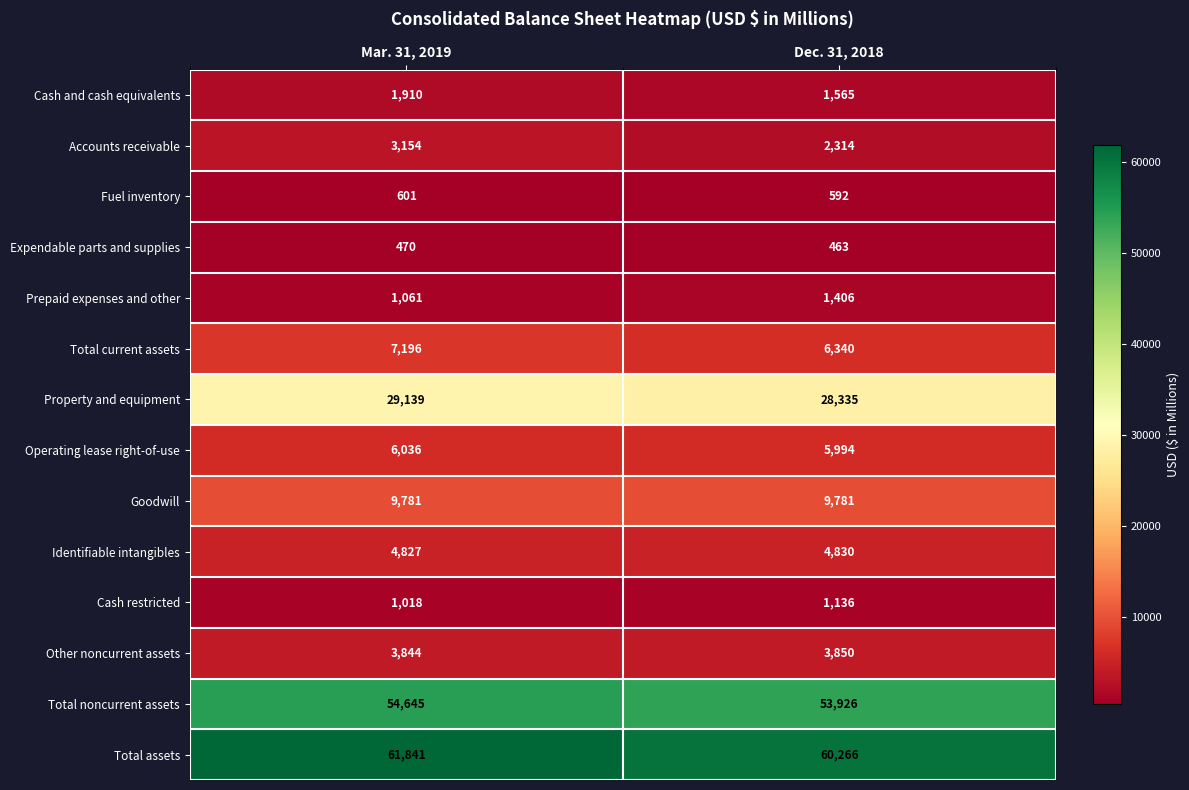

What is the sum of all Total noncurrent assets values?

108571